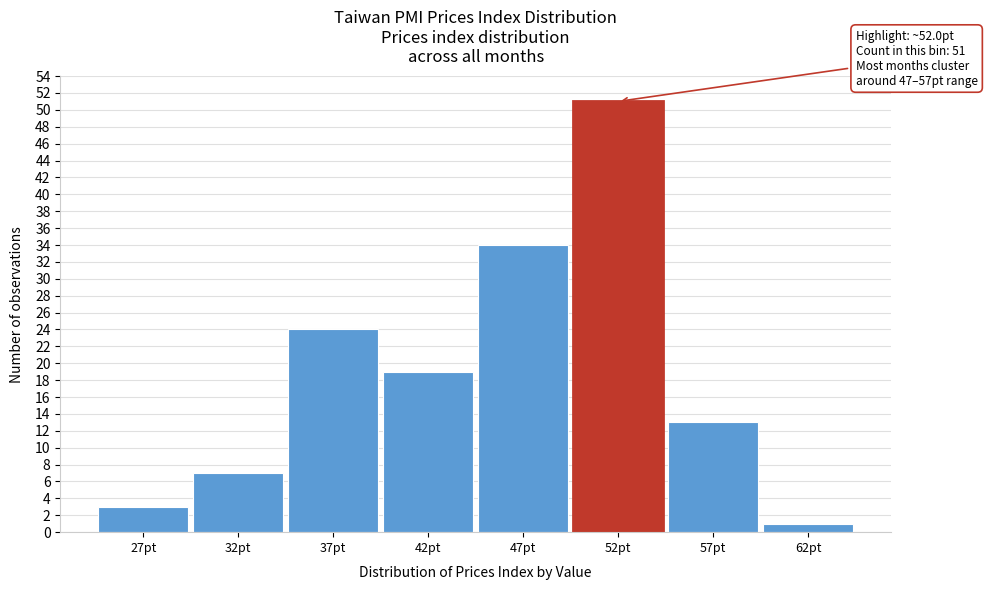

Reading left to right, what are all the values shown in this chart?

3	7	24	19	34	51	13	1